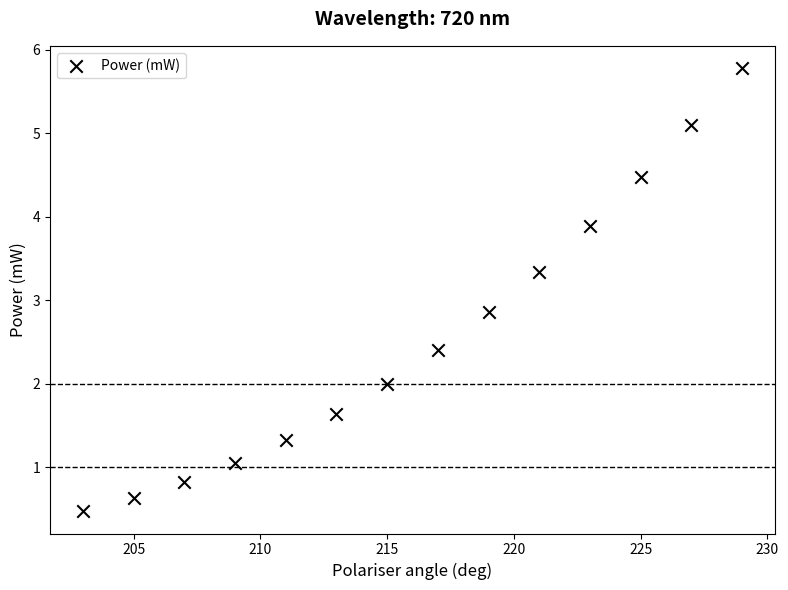

What Y value in the scatter plot is closest to 3?

2.9